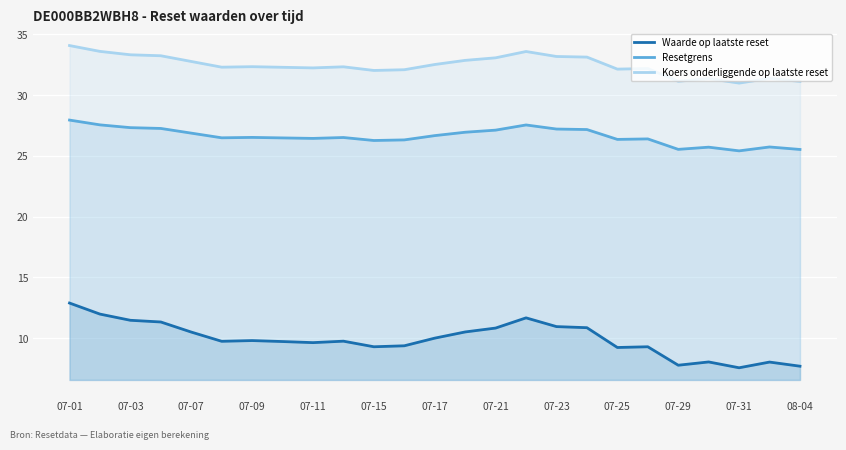

The value of Koers onderliggende op laatste reset at 07-17 is 32.5. True or false?

True